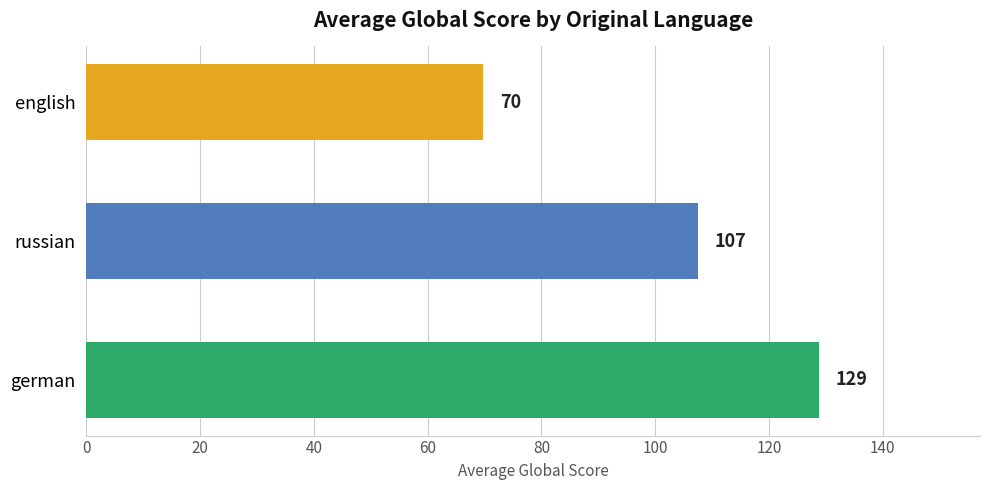

Which category has the lowest value across all series?

english